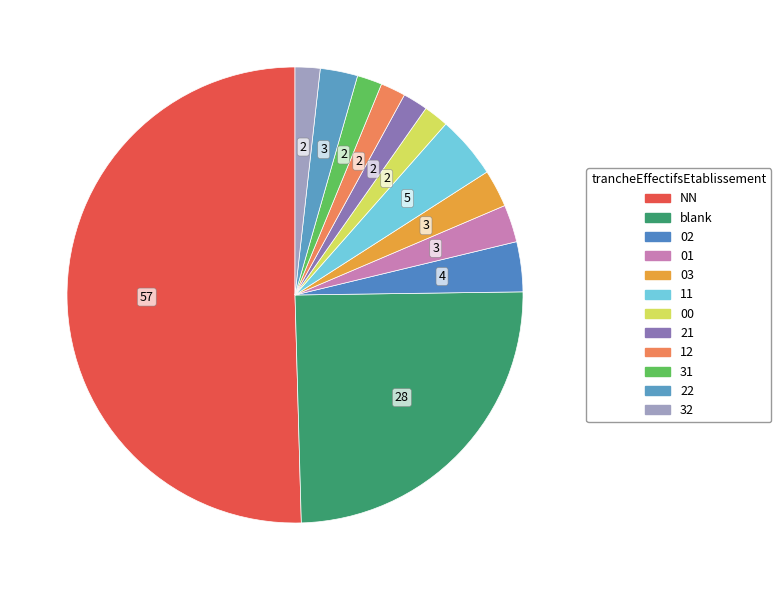

To the nearest percent, what is the difference between the largest and smallest slice percentages?

49%